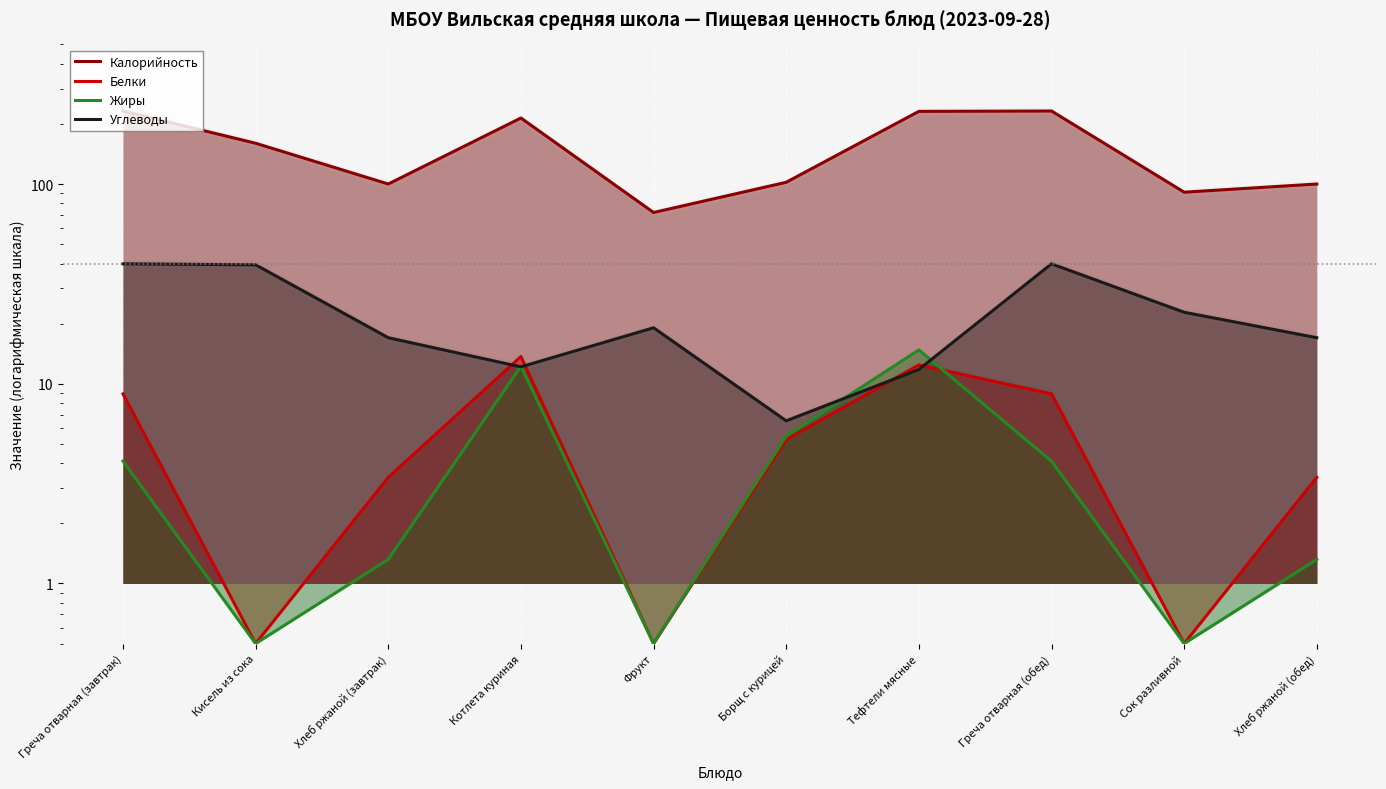

True or false: Углеводы and Калорийность cross at least once.

False